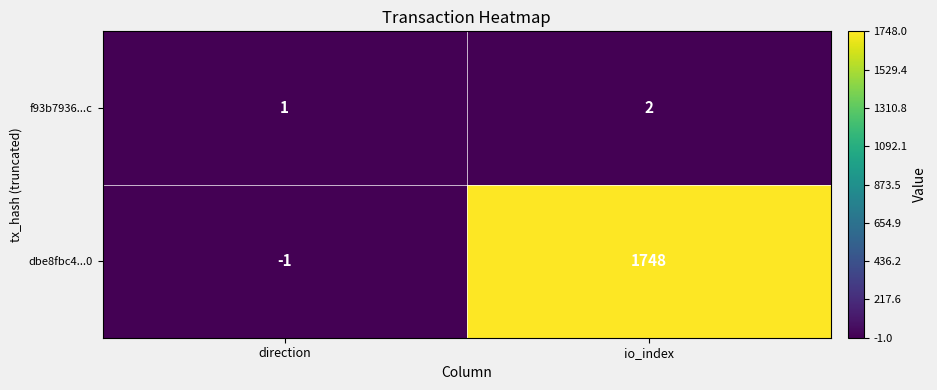

Rank the series at direction from highest to lowest value.

f93b7936...c, dbe8fbc4...0